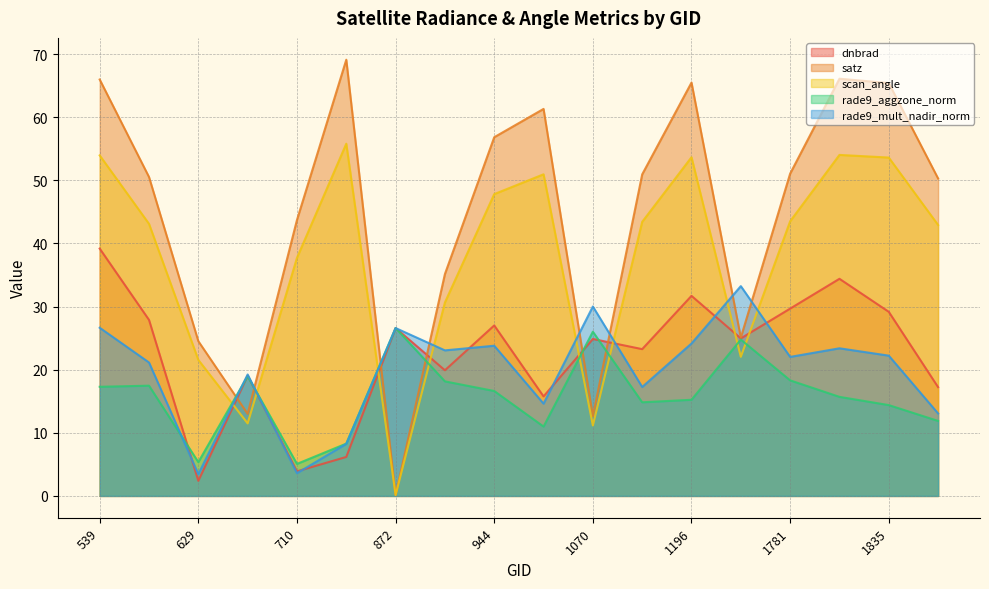

The dnbrad series shows 17.2 at 1880. True or false?

True